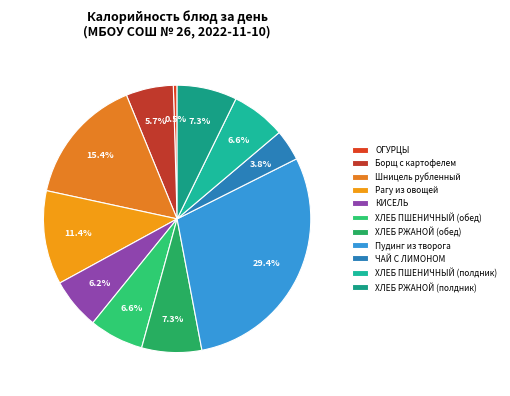

Count the number of slices in the pie.

11